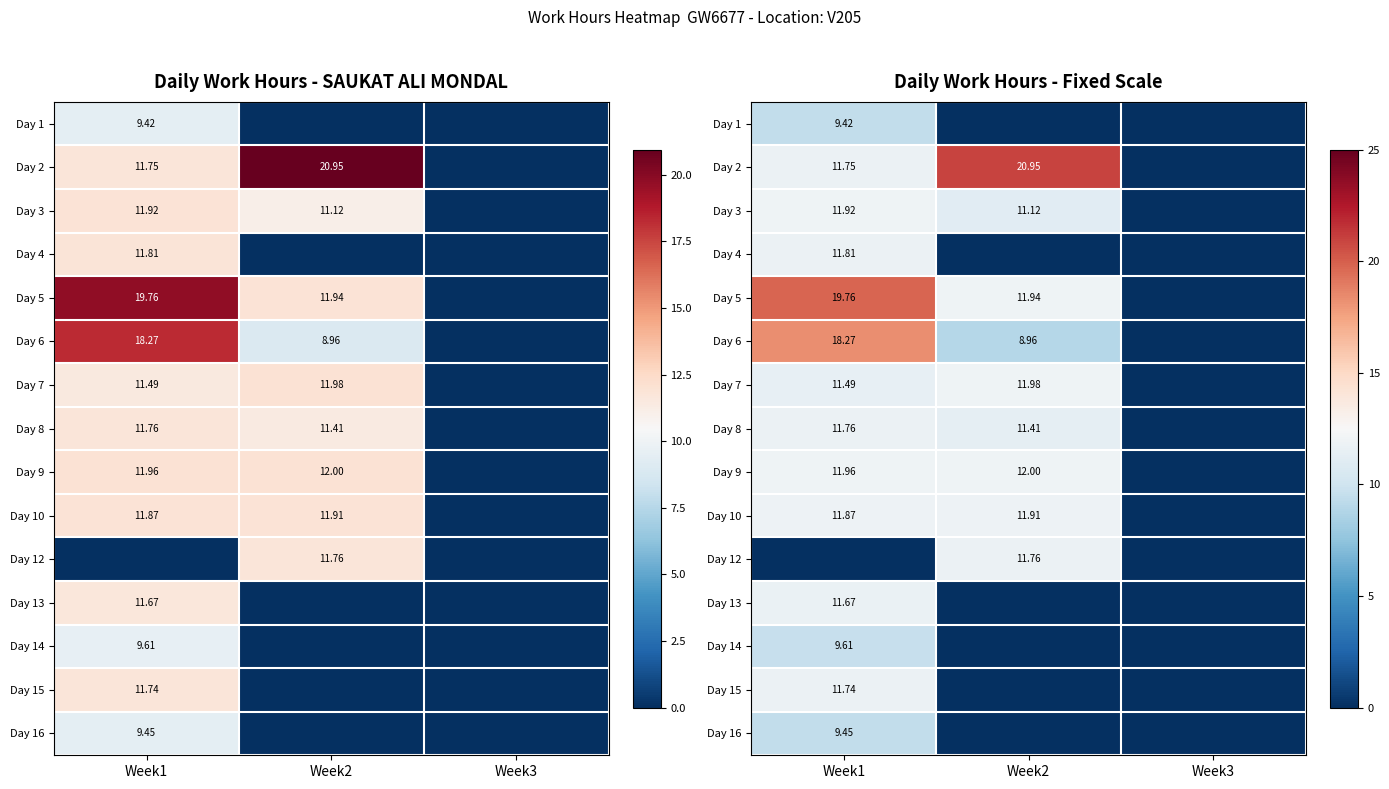

The value of Day 1 at Week3 is 6.0. True or false?

False